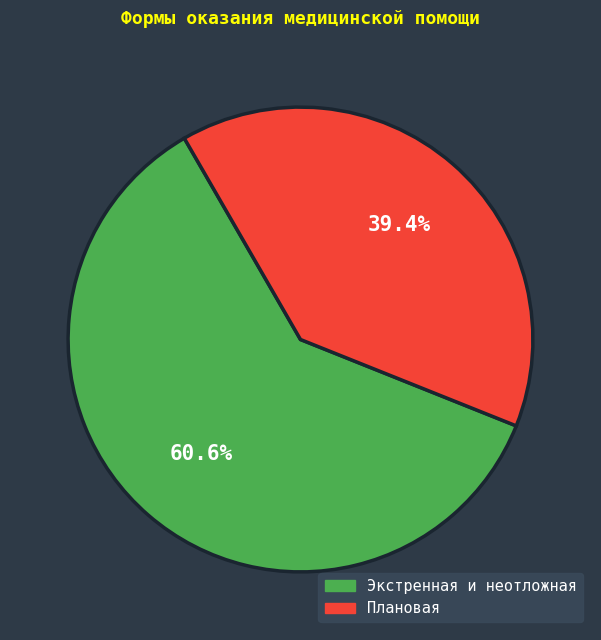

To the nearest percent, what is the average slice percentage?

50%